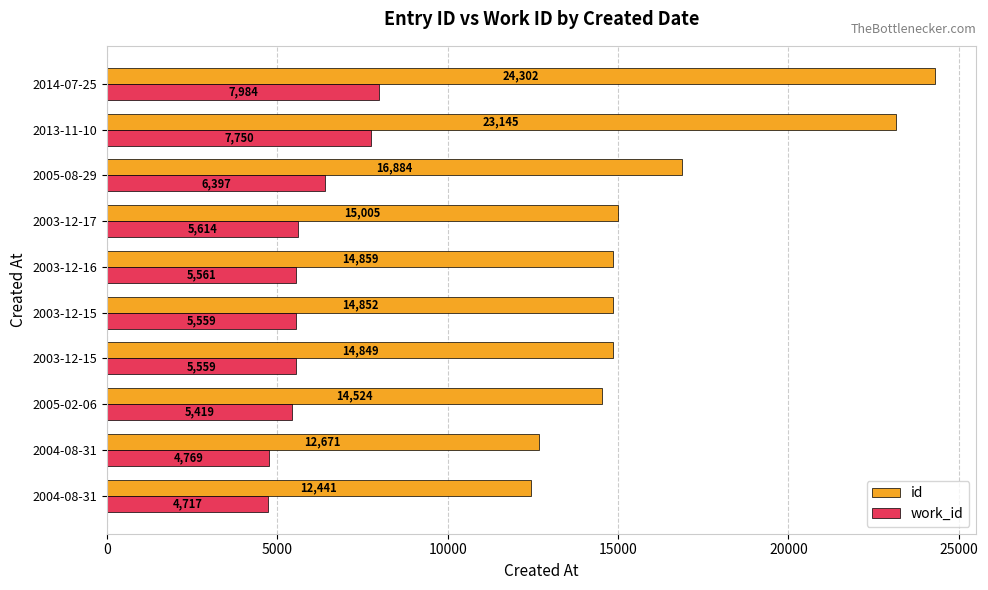

What are all the series names shown in the legend?

id, work_id